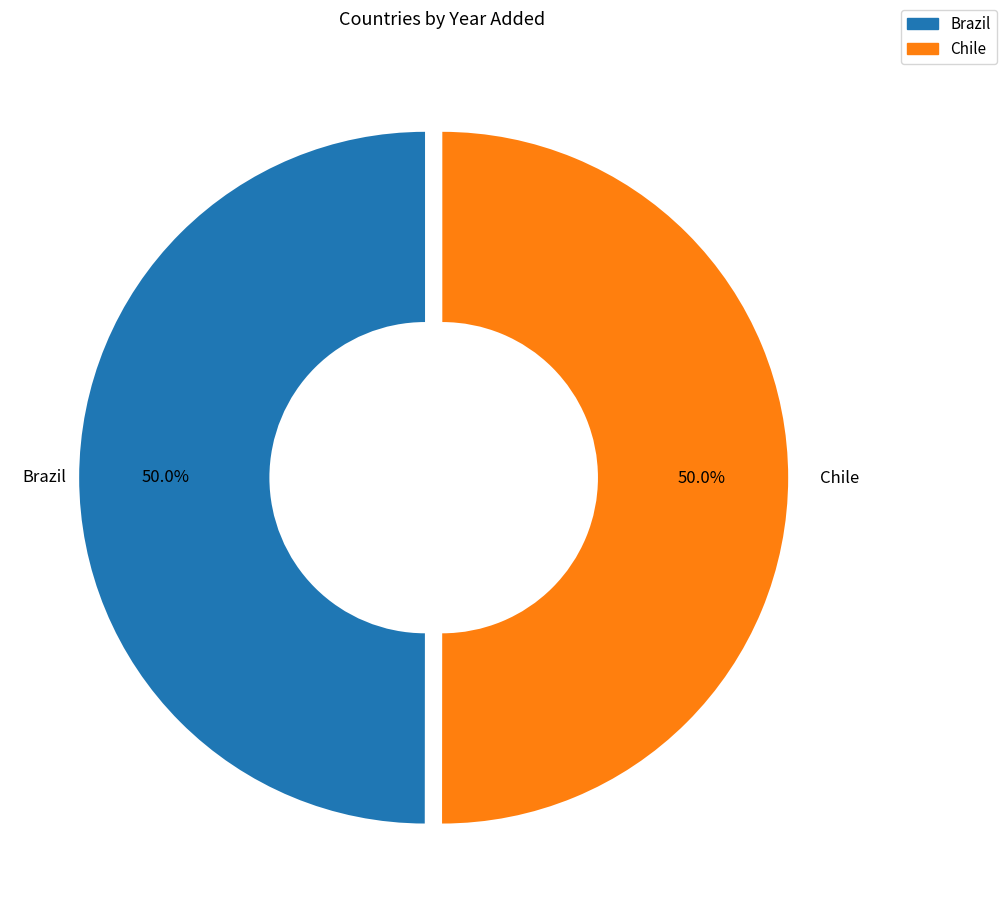

To the nearest percent, what is the average slice percentage?

50%